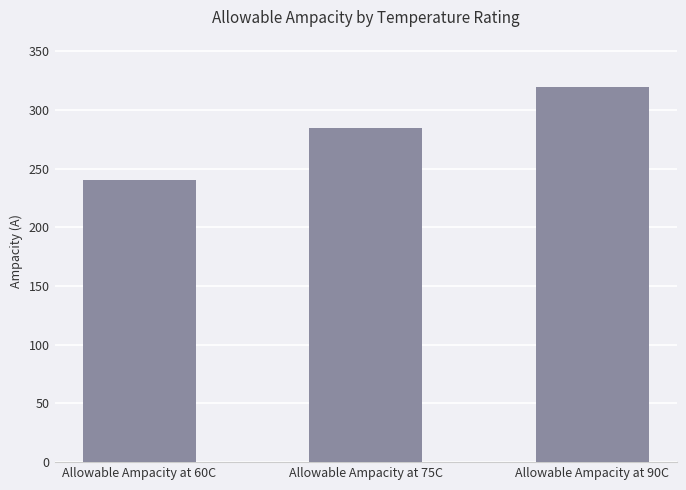

How many bars are there in total?

3